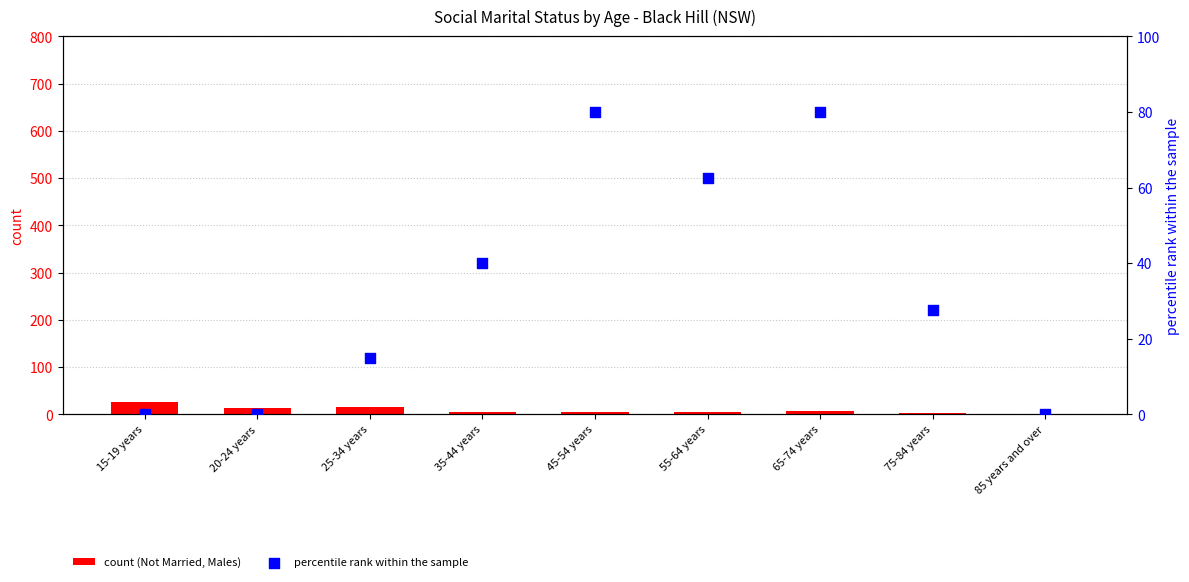

What is the total value across all series at 75-84 years?

30.5